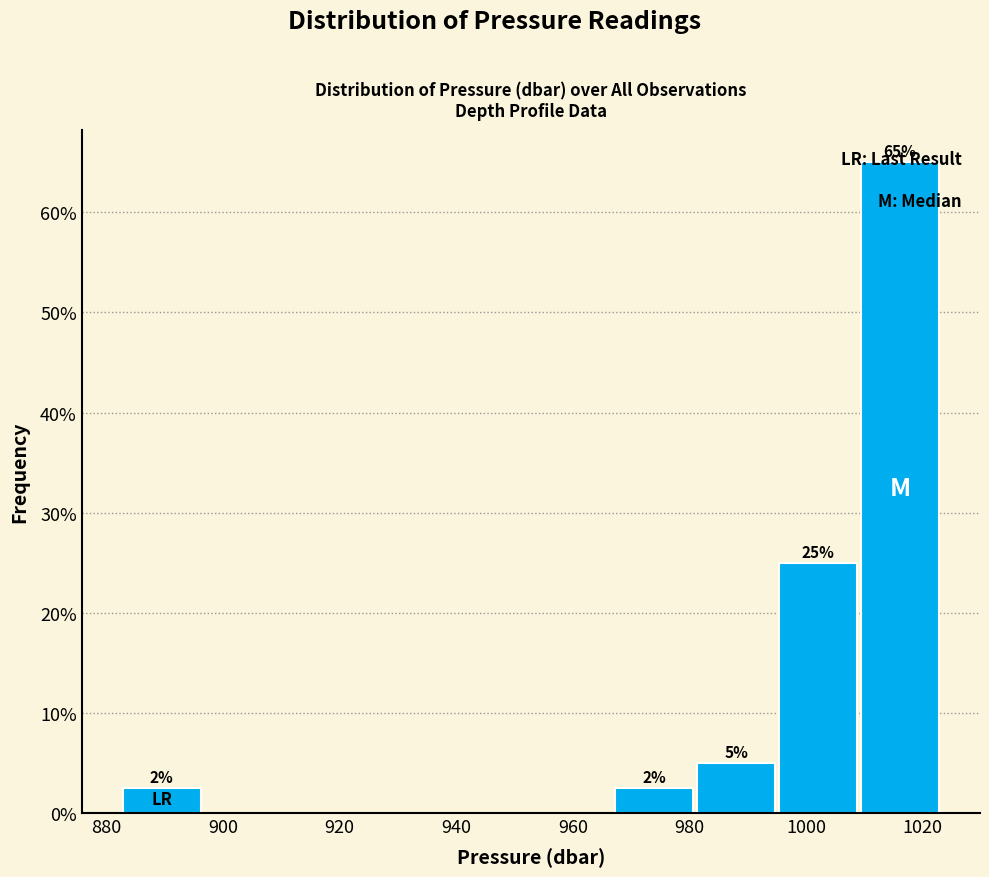

Over which range of the x-axis is the bar tallest?

1010 to 1024